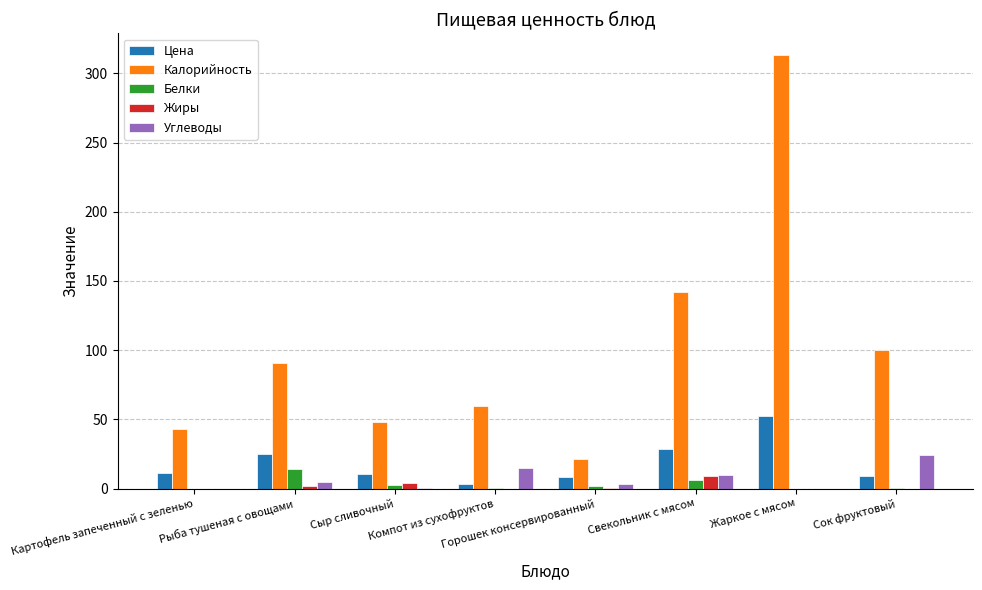

What is the greatest value displayed?

313.4